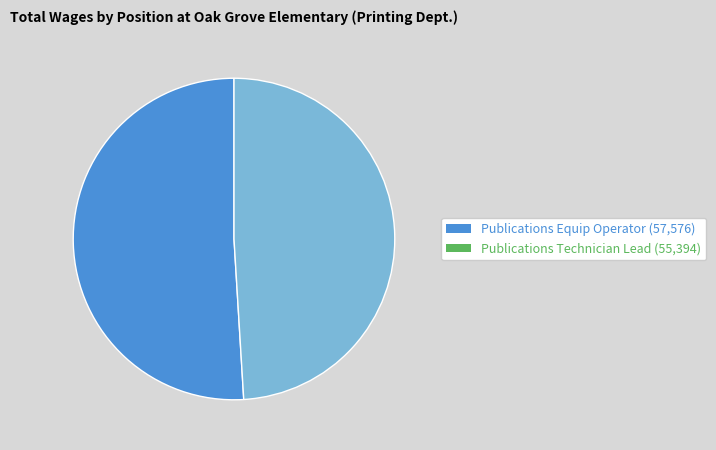

Is it true that Publications Technician Lead is 49% of the pie?

True